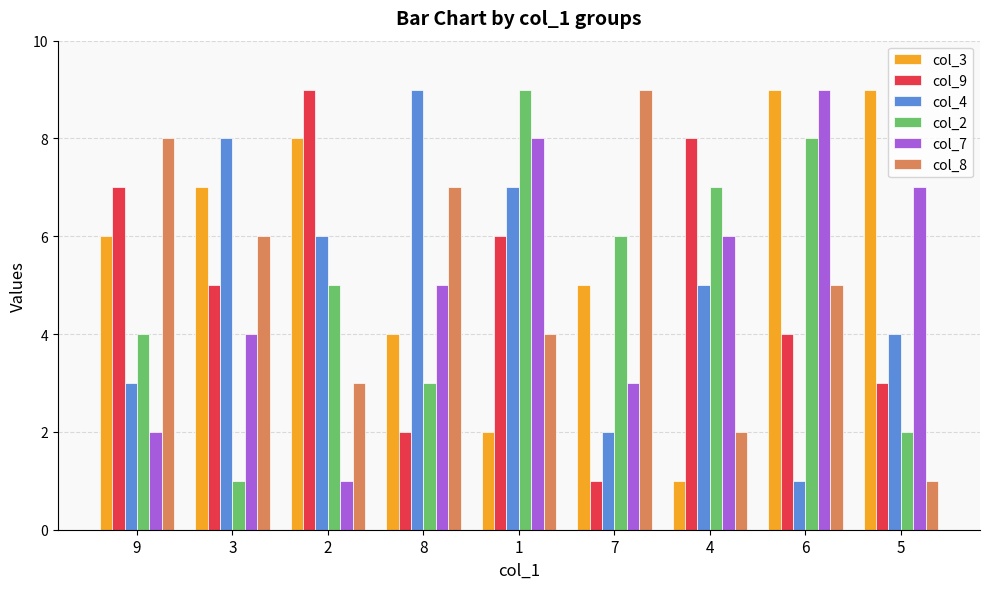

The col_9 series shows 6 at 1. True or false?

True